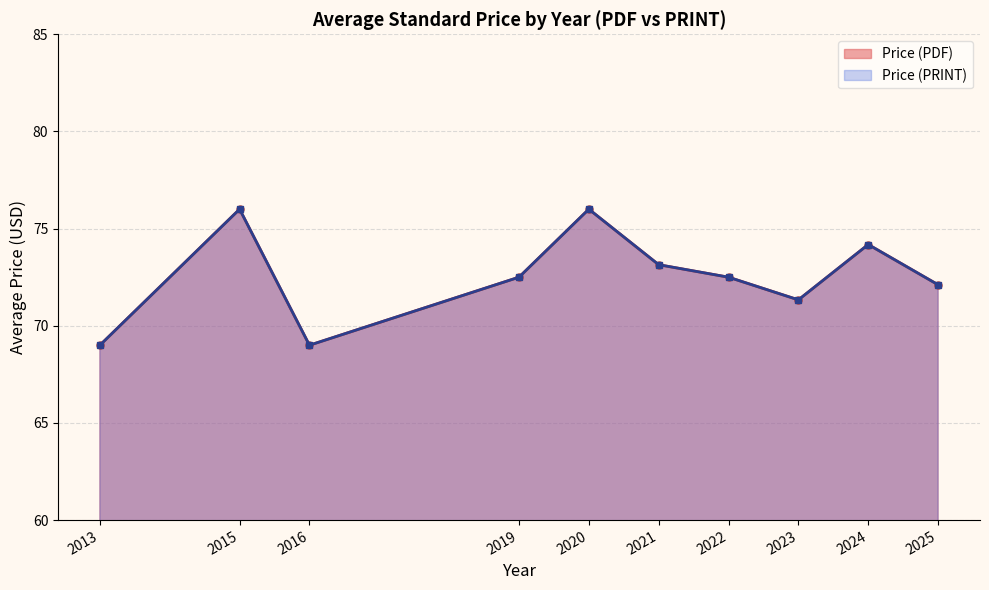

Which series changed the most between 2013 and 2023?

Price (PDF)